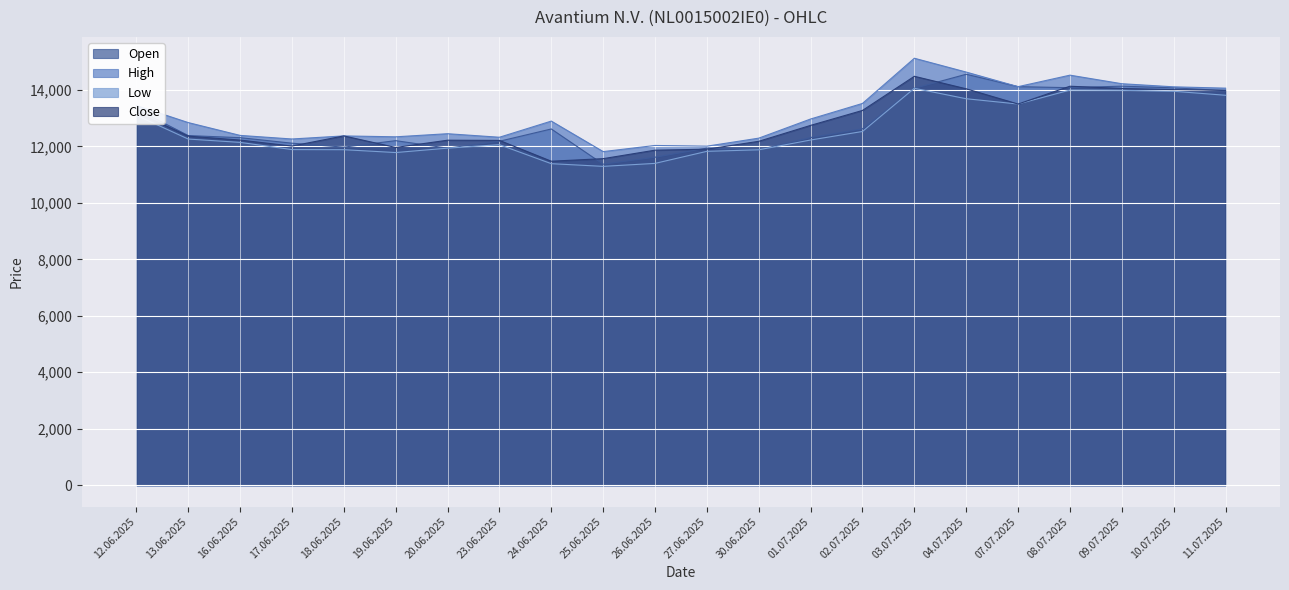

The Low series shows 12526 at 02.07.2025. True or false?

True